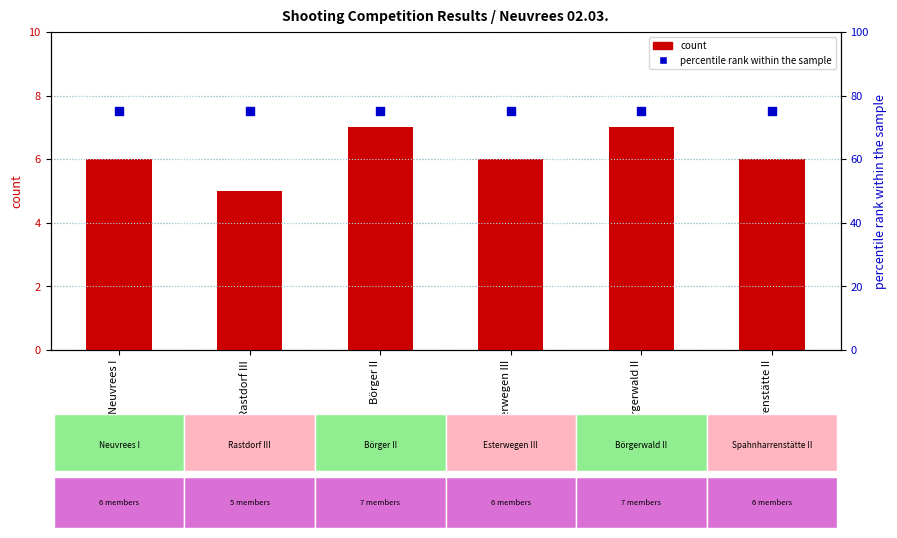

Which series contains the lowest Y value?

count